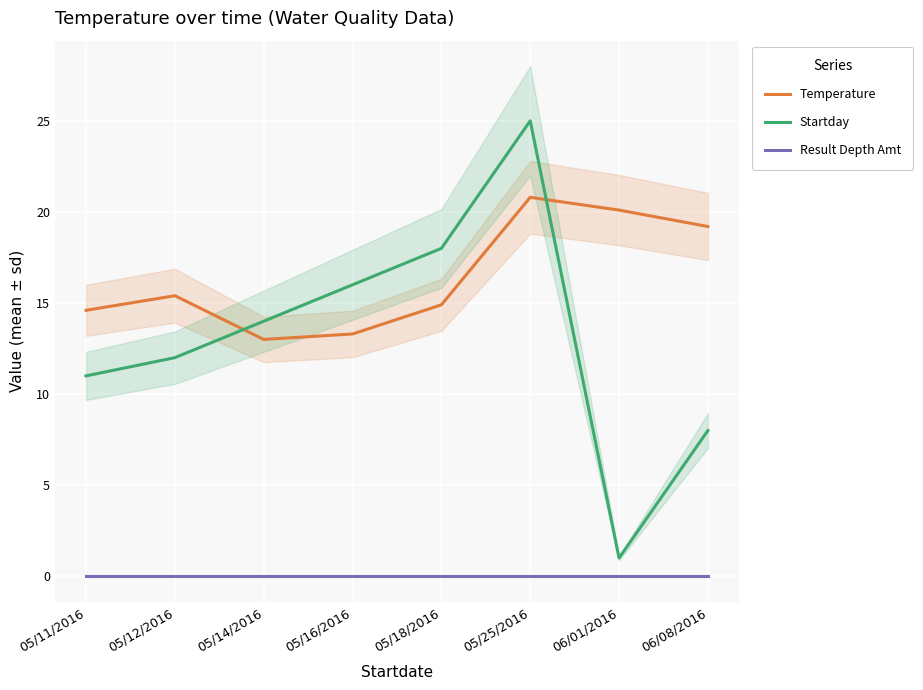

Count the number of categories in the chart.

8